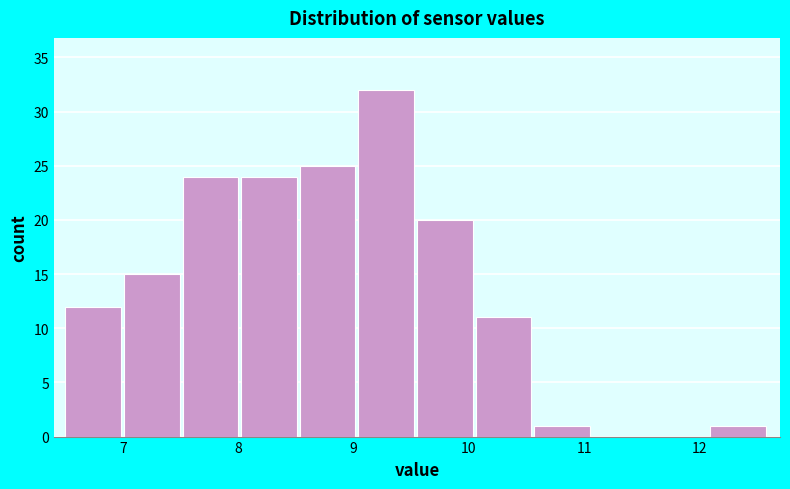

Reading left to right, list every bar in this chart as the range it spans on the x-axis followed by its height. Neither the bar edges nor the heights are printed on the chart, so give them approximately, as read against the axes.

6.5 to 7.0: 12
7.0 to 7.5: 15
7.5 to 8.0: 24
8.0 to 8.5: 24
8.5 to 9.0: 25
9.0 to 9.6: 32
9.6 to 10.1: 20
10.1 to 10.6: 11
10.6 to 11.1: 1
11.1 to 11.6: 0
11.6 to 12.1: 0
12.1 to 12.6: 1